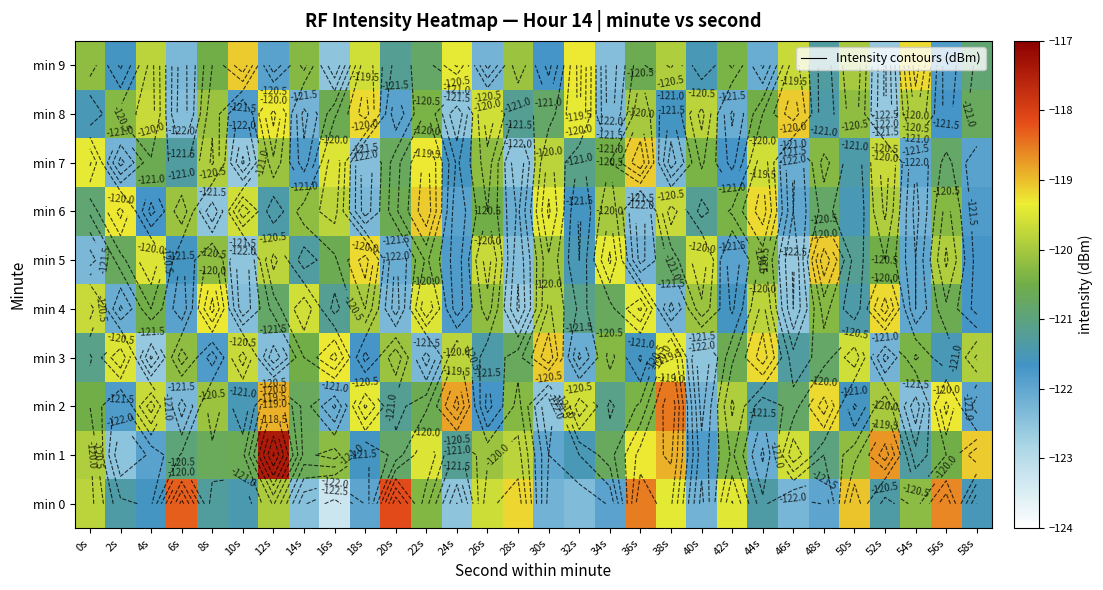

The value of min 1 at 46s is -119.6. True or false?

True